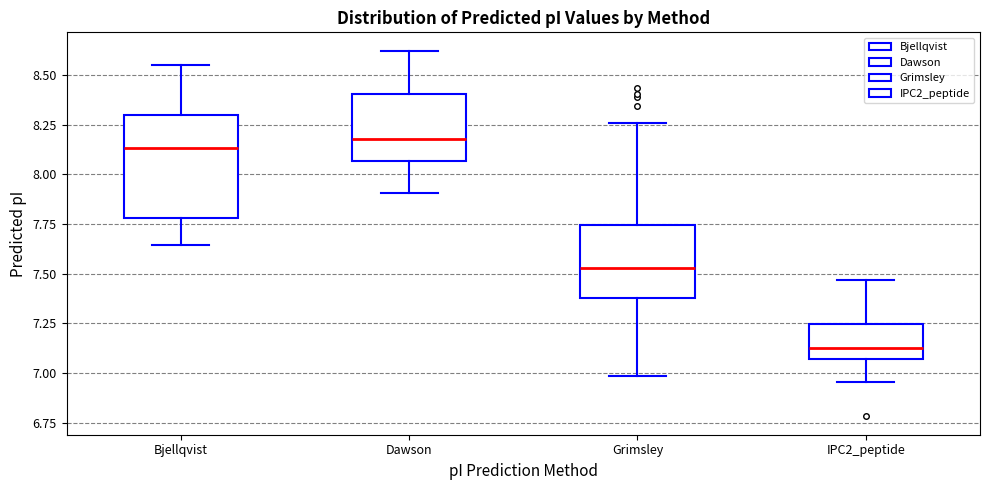

Comparing the boxes themselves (not the whiskers), which one is the tallest?

Bjellqvist